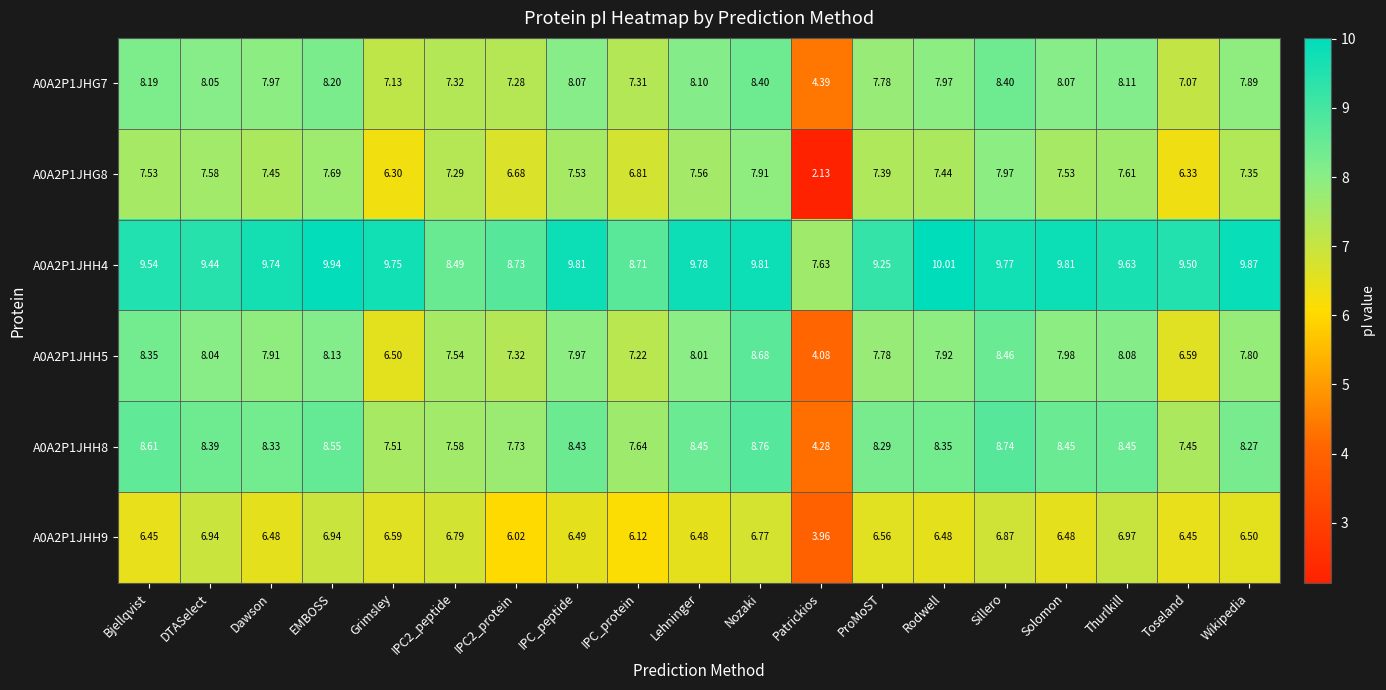

Where is A0A2P1JHG8 nearest to the value 5?

Grimsley